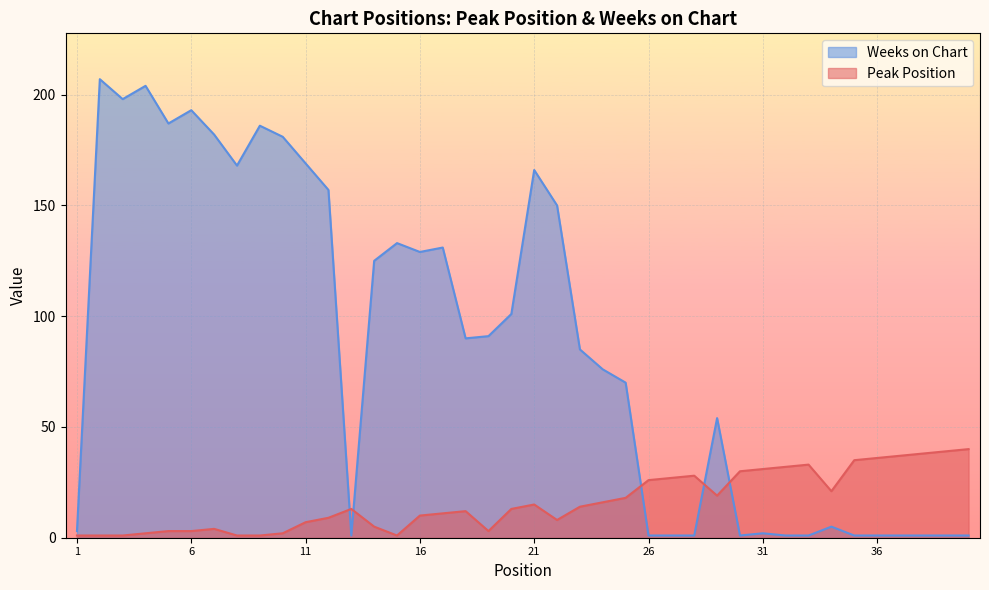

Is it true that Weeks on Chart equals 317 at 10?

False